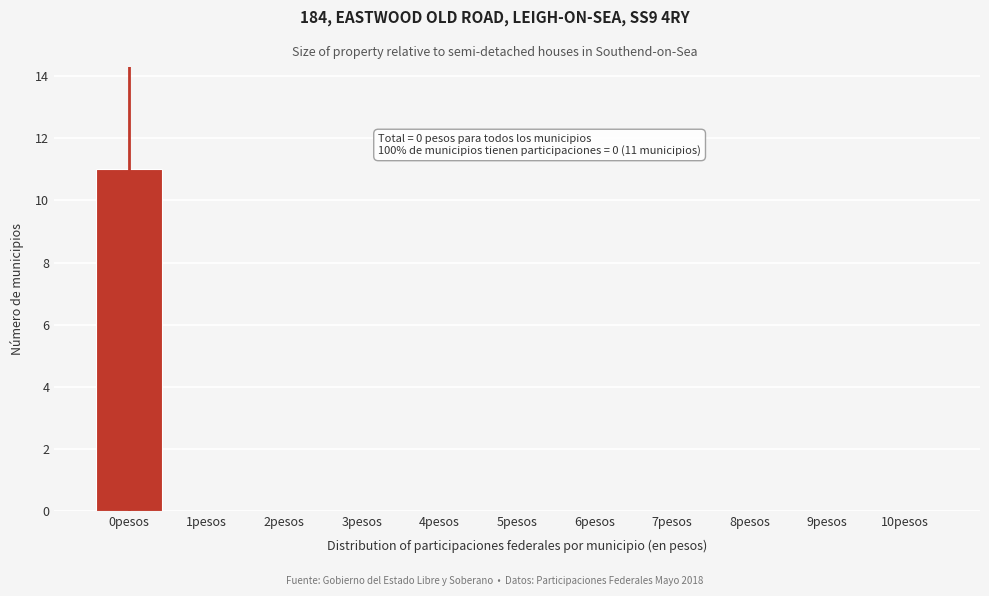

Reading left to right, what are all the values shown in this chart?

0pesos=11	1pesos=0	2pesos=0	3pesos=0	4pesos=0	5pesos=0	6pesos=0	7pesos=0	8pesos=0	9pesos=0	10pesos=0